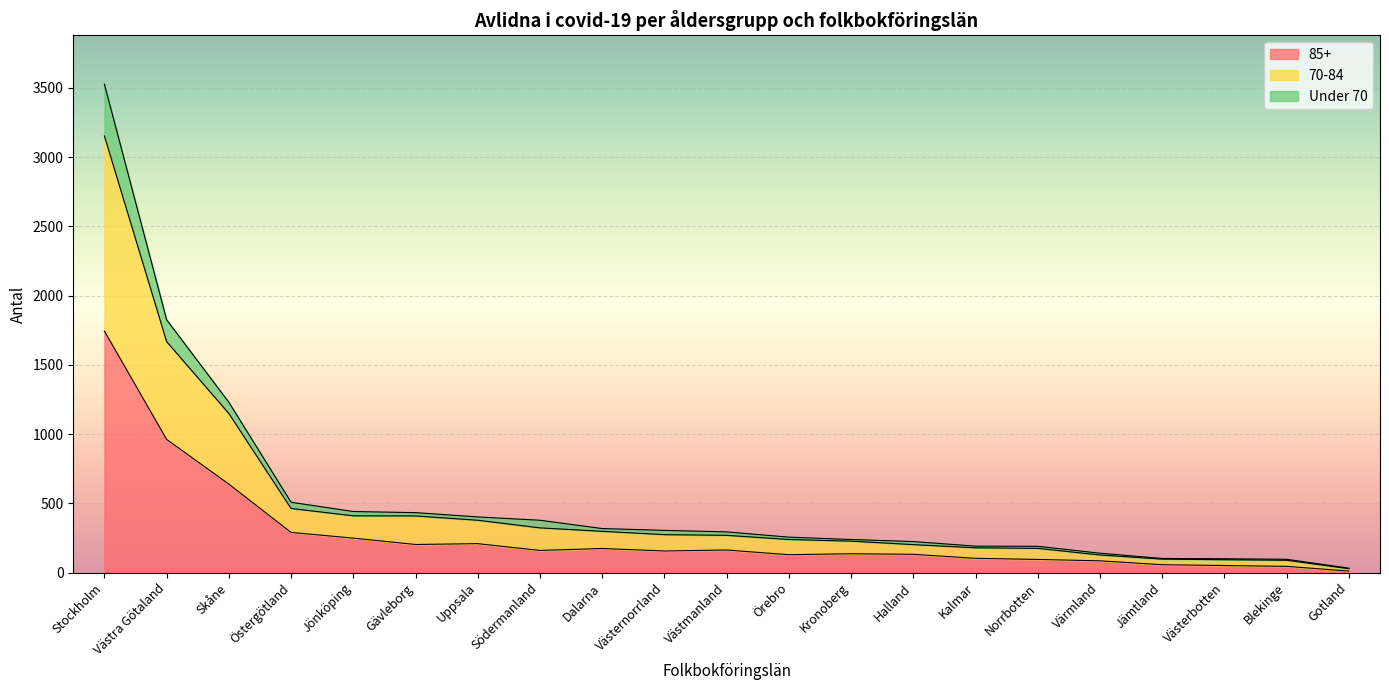

What position from the right is Stockholm?

21